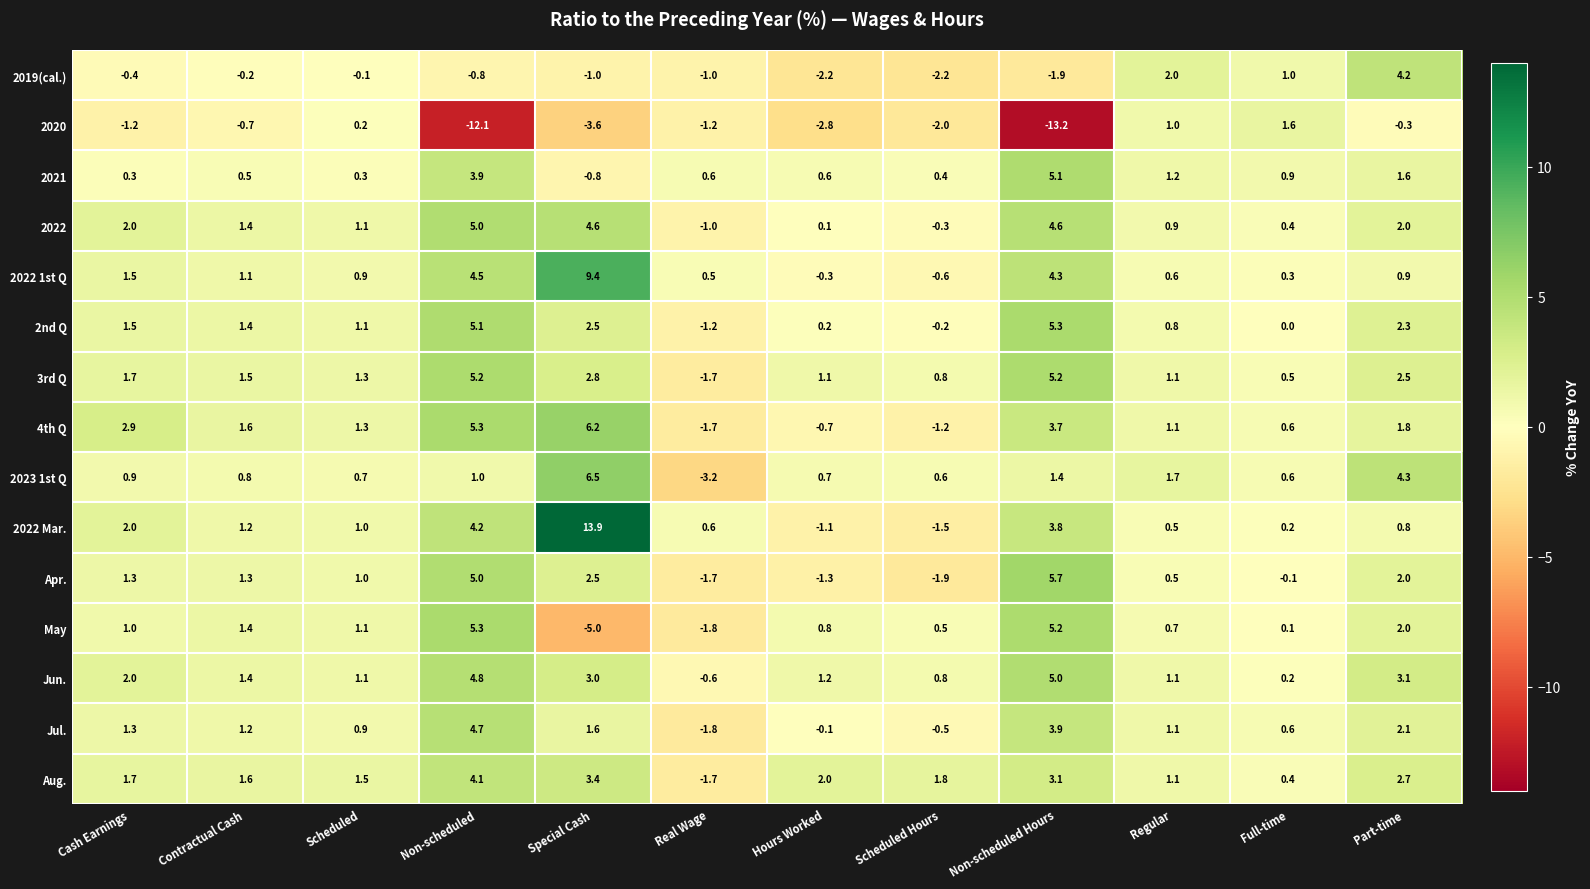

Rank the categories by May value from lowest to highest.

Special Cash, Real Wage, Full-time, Scheduled Hours, Regular, Hours Worked, Cash Earnings, Scheduled, Contractual Cash, Part-time, Non-scheduled Hours, Non-scheduled